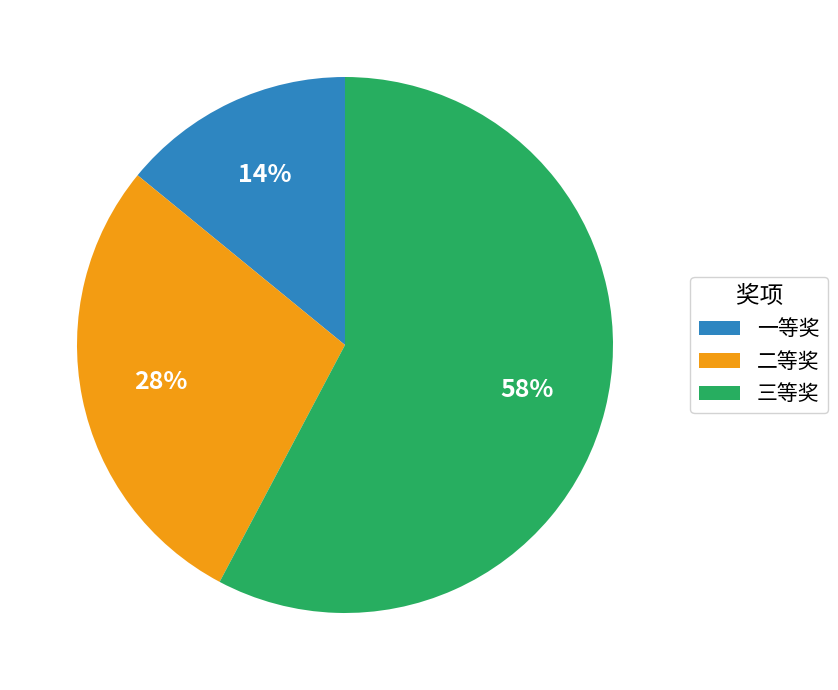

Is it true that 一等奖 is 1% of the pie?

False